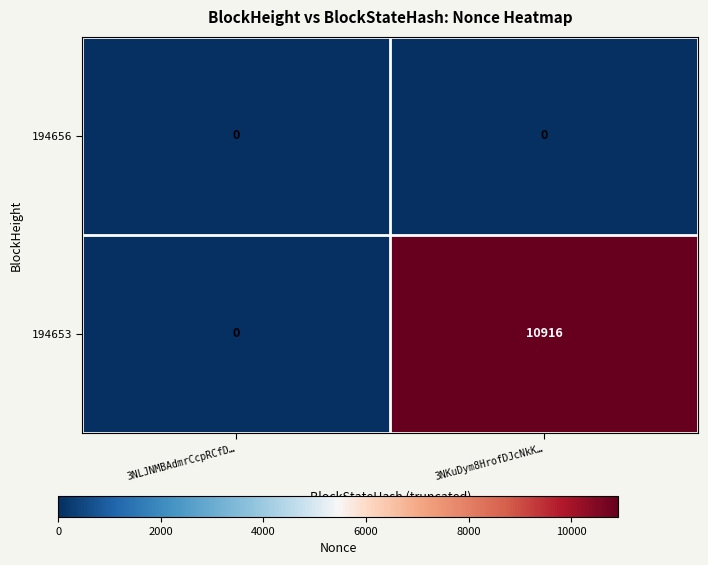

How many data points does each series have?

2